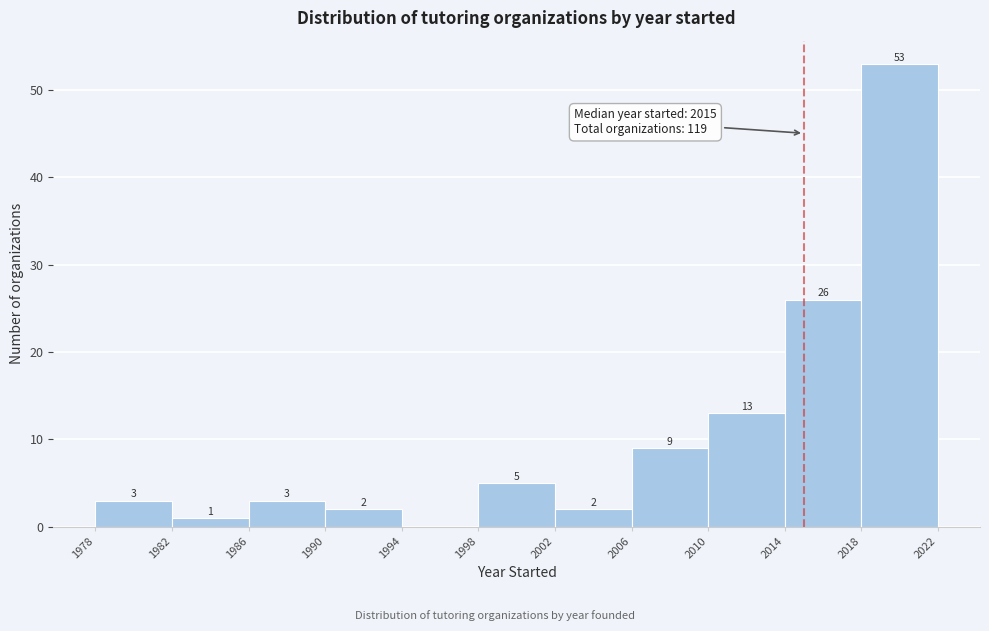

Over which range of the x-axis is the bar tallest?

2018 to 2022